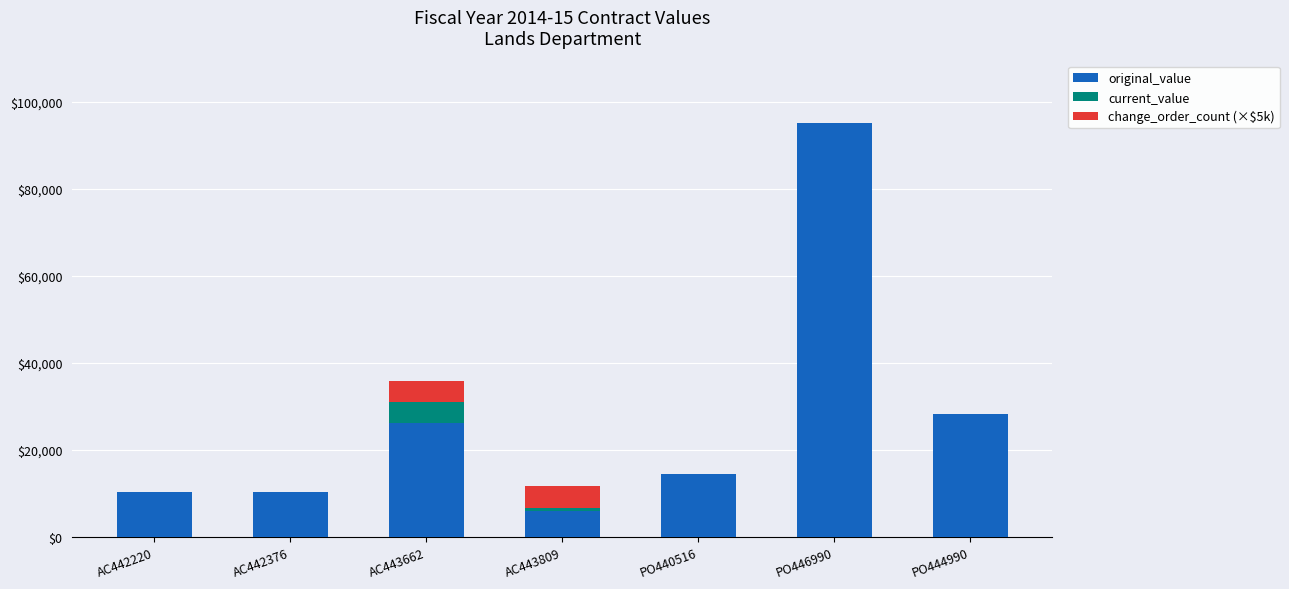

What is the sum of all original_value values?

190864.7